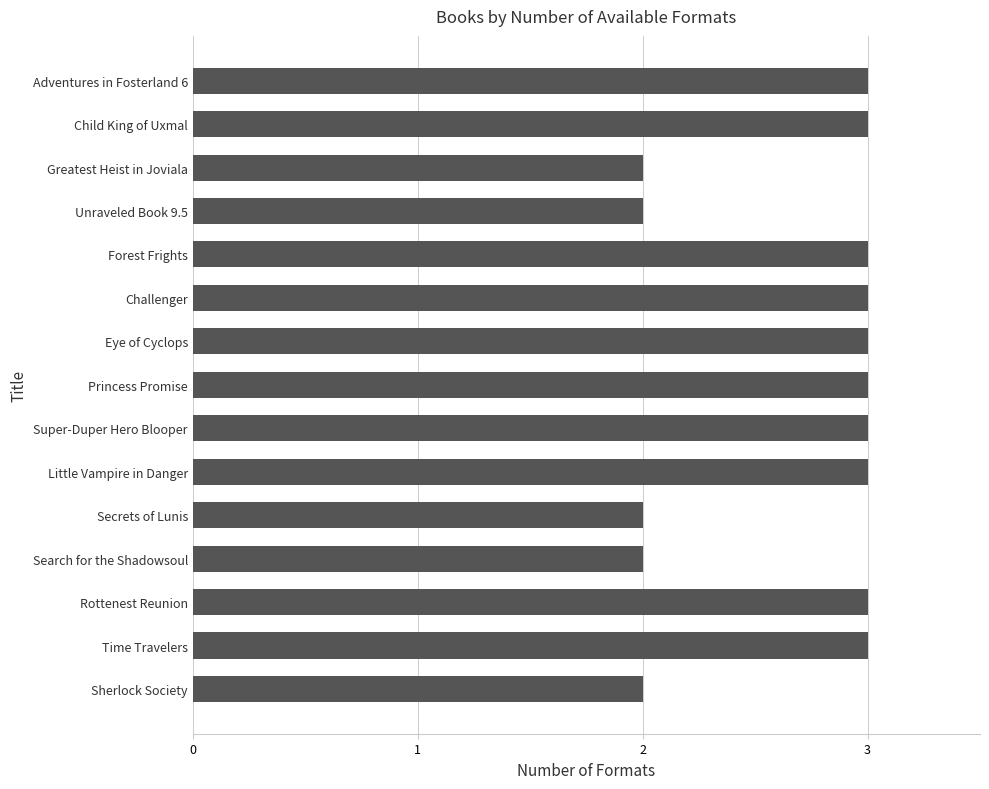

The chart shows a value of 2 at Unraveled Book 9.5. True or false?

True